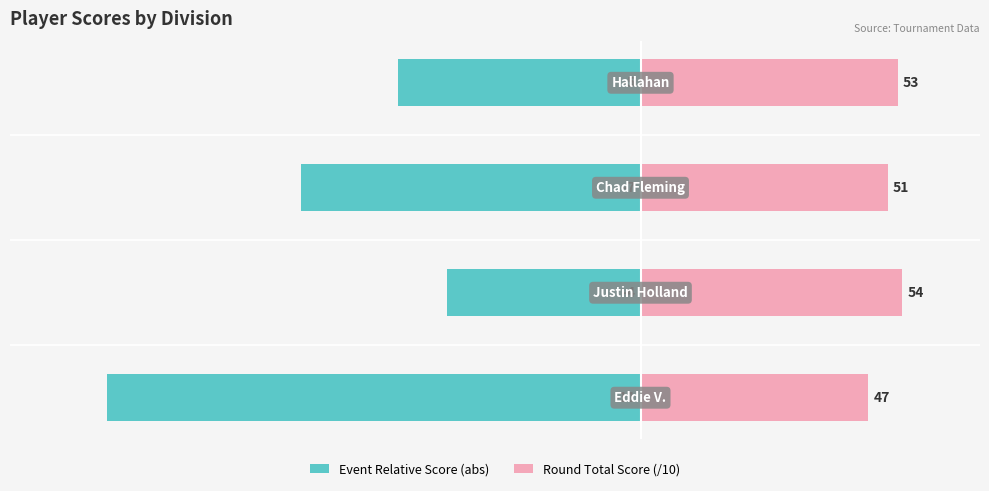

What is the difference between the highest and lowest values at −15.0?

15.7